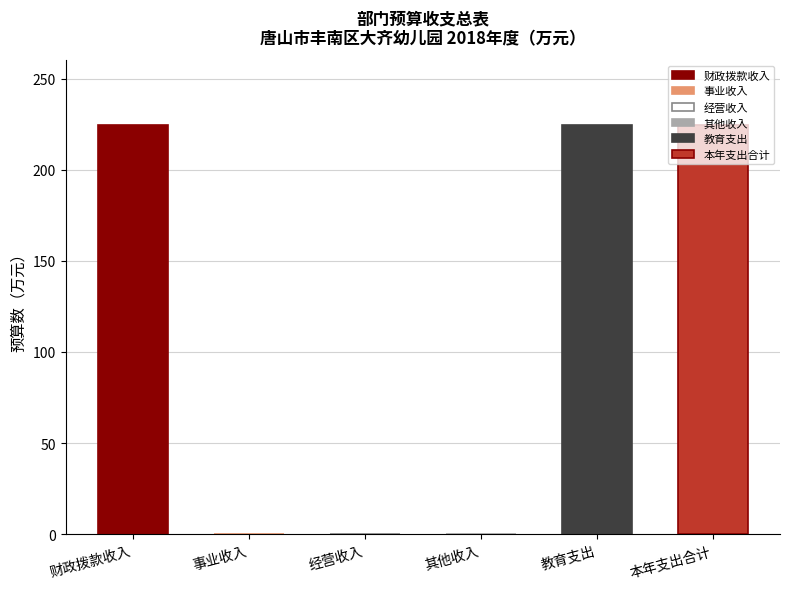

Count the number of data series in this chart.

1